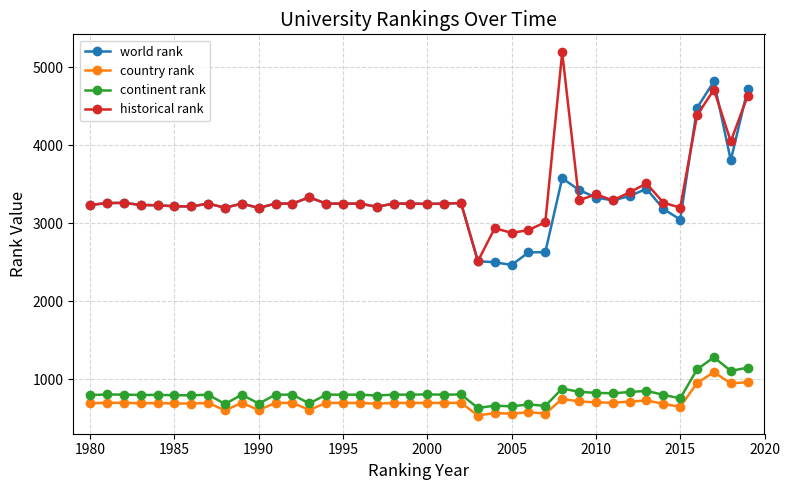

True or false: historical rank and country rank cross at least once.

False